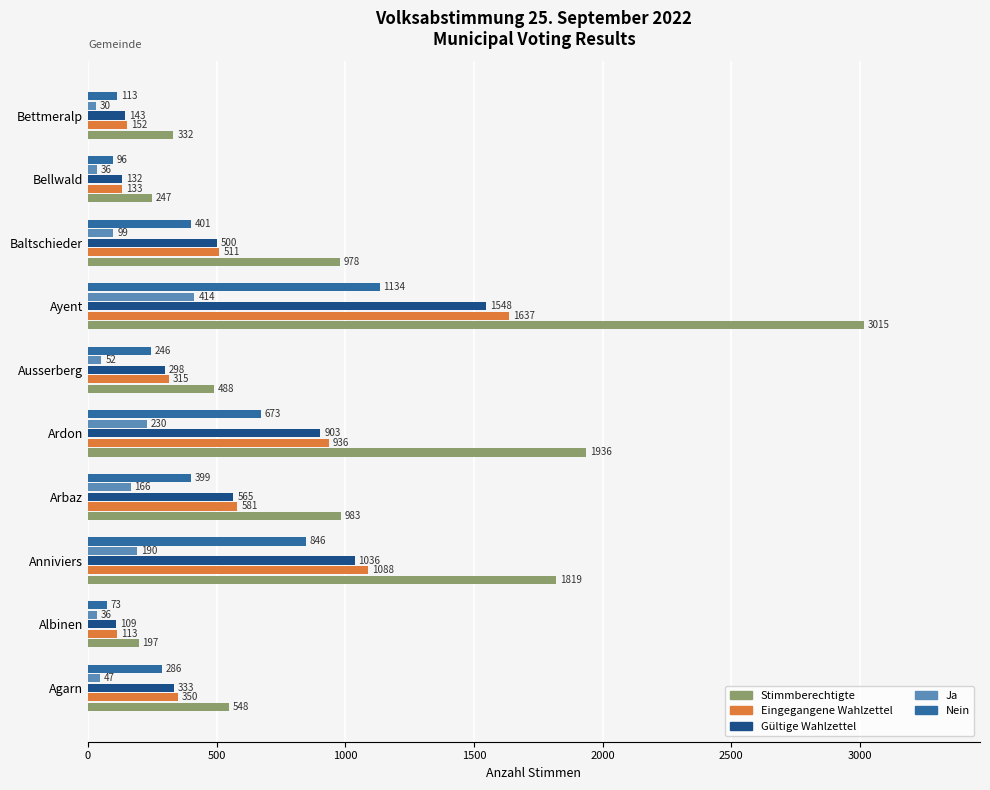

Rank the categories by Nein value from highest to lowest.

Ayent, Anniviers, Ardon, Baltschieder, Arbaz, Agarn, Ausserberg, Bettmeralp, Bellwald, Albinen